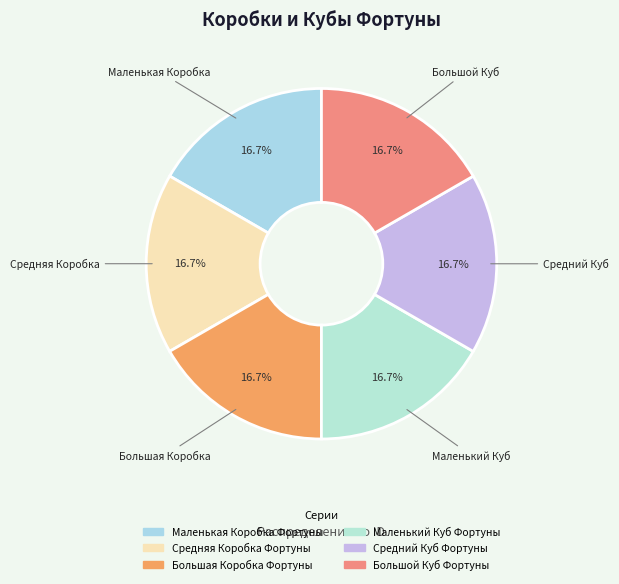

To the nearest percent, what percentage of the pie is Средний Куб Фортуны?

17%